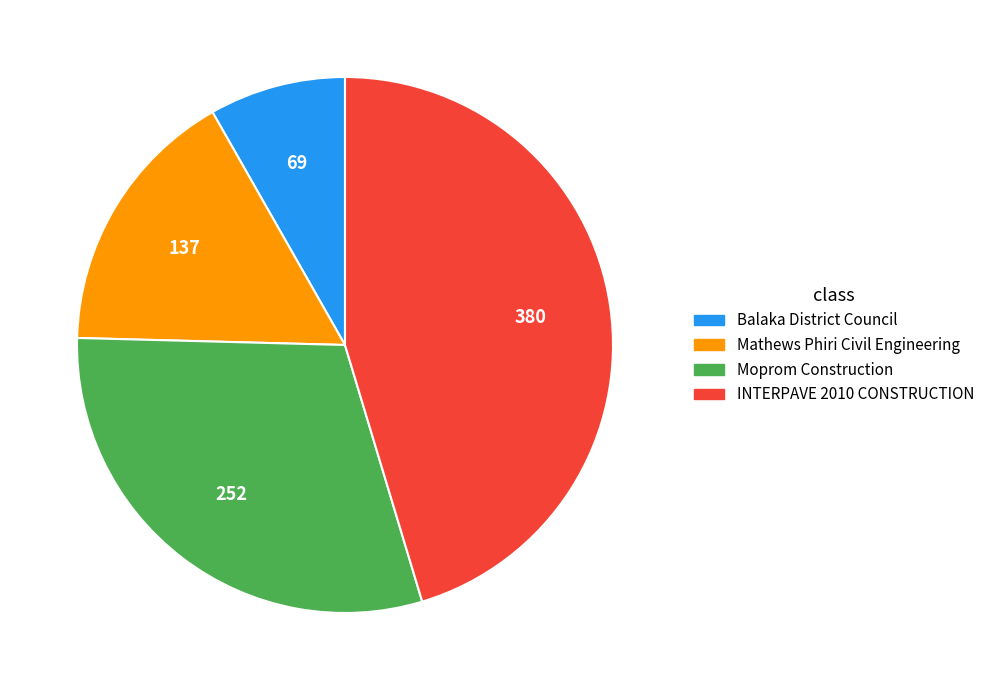

How many segments does this pie chart have?

4